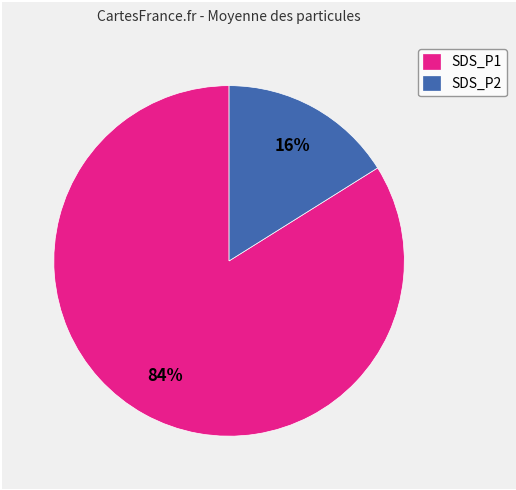

What is the smallest slice in the pie chart?

SDS_P2